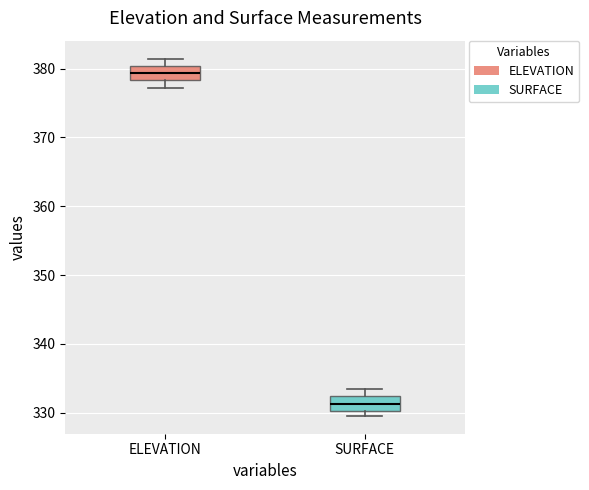

Where does the lower whisker of the box for ELEVATION end on the y-axis? The values are not printed on the chart, so give them approximately, as read against the axis.

377